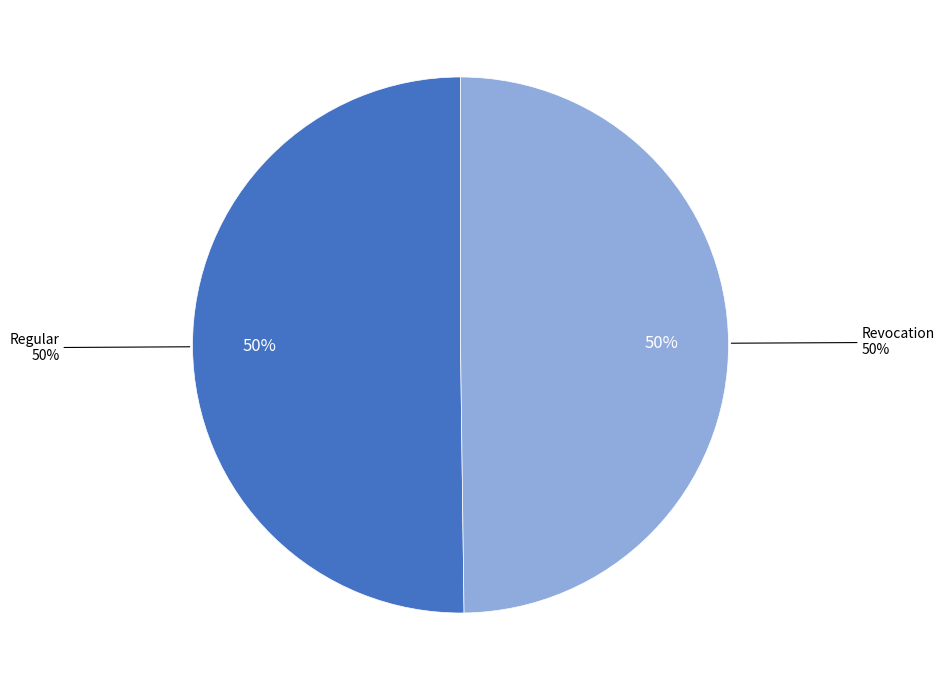

What is the ratio of the value at Regular to the value at Revocation?

1.0